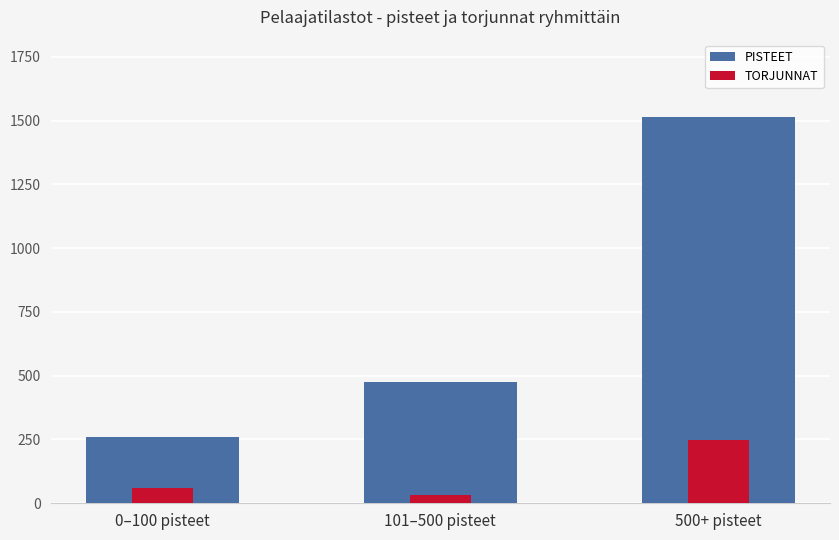

The PISTEET series shows 475 at 101–500 pisteet. True or false?

True